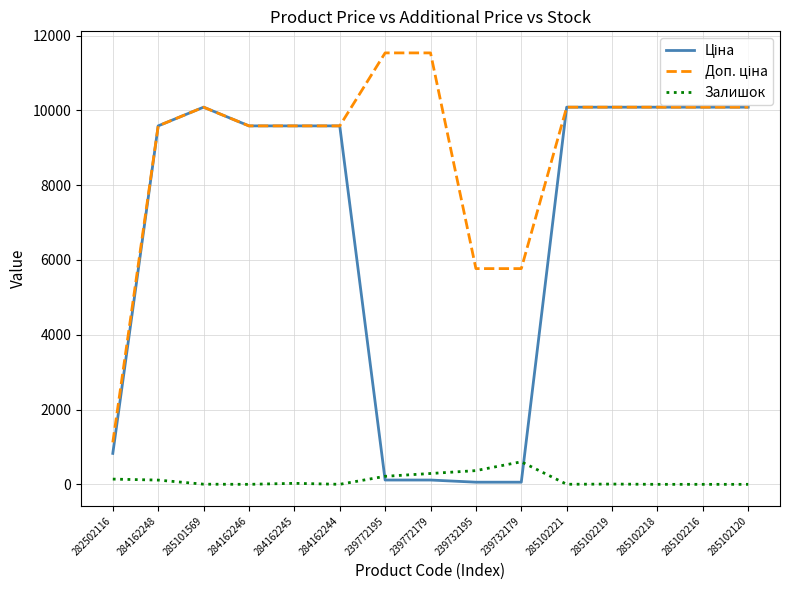

How many series are shown in this chart?

3